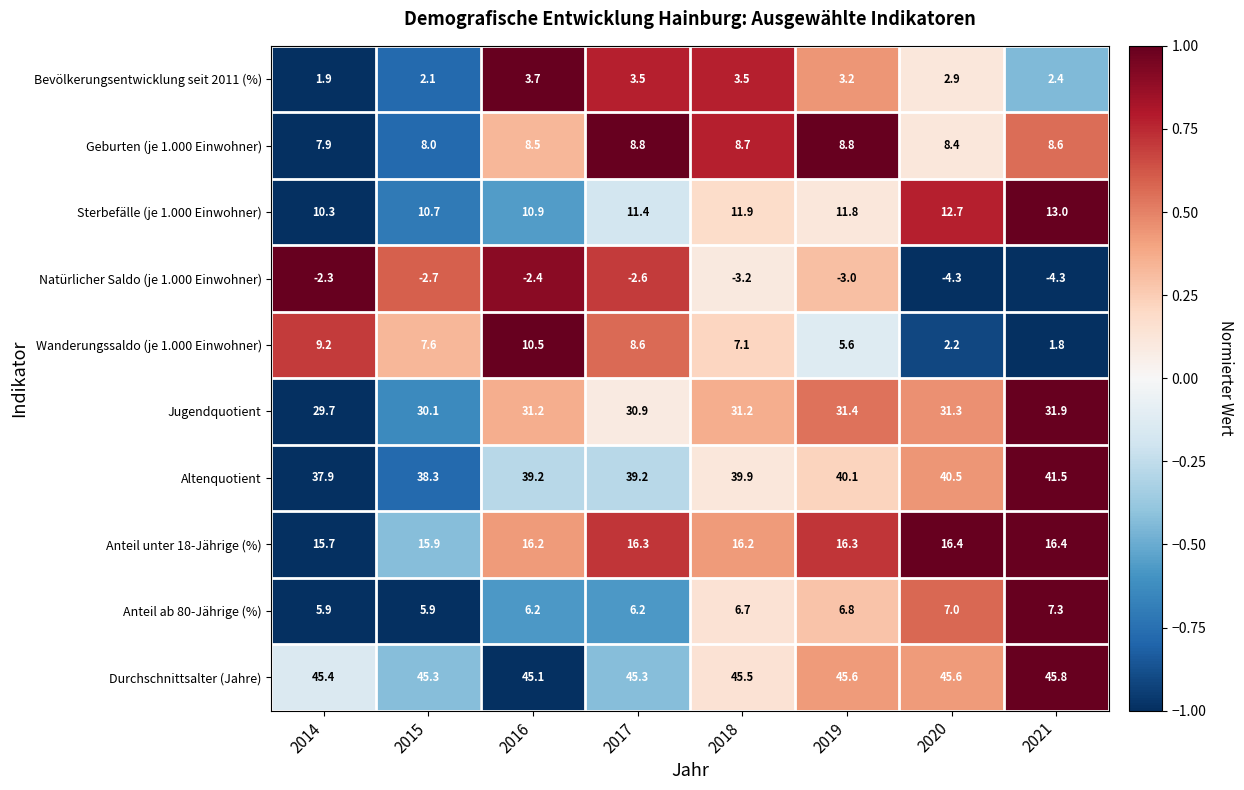

What is the difference between the second highest and minimum values in the Jugendquotient series?

1.7